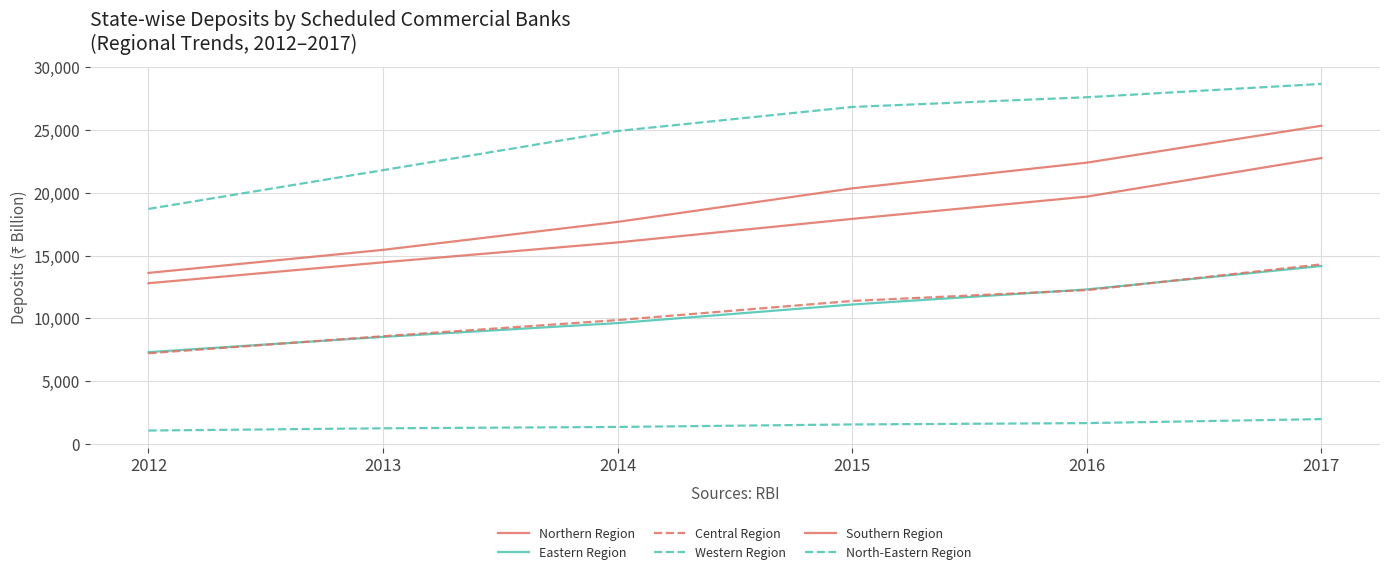

How many lines are shown in the chart?

6